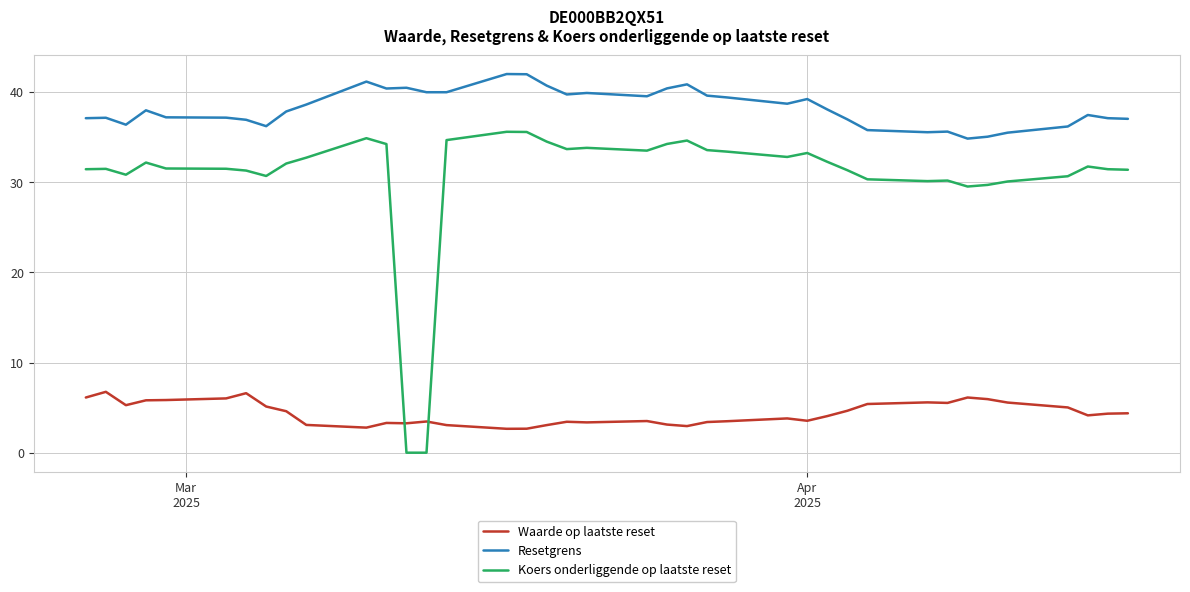

Rank the series by their maximum value, from lowest to highest.

Waarde op laatste reset, Koers onderliggende op laatste reset, Resetgrens